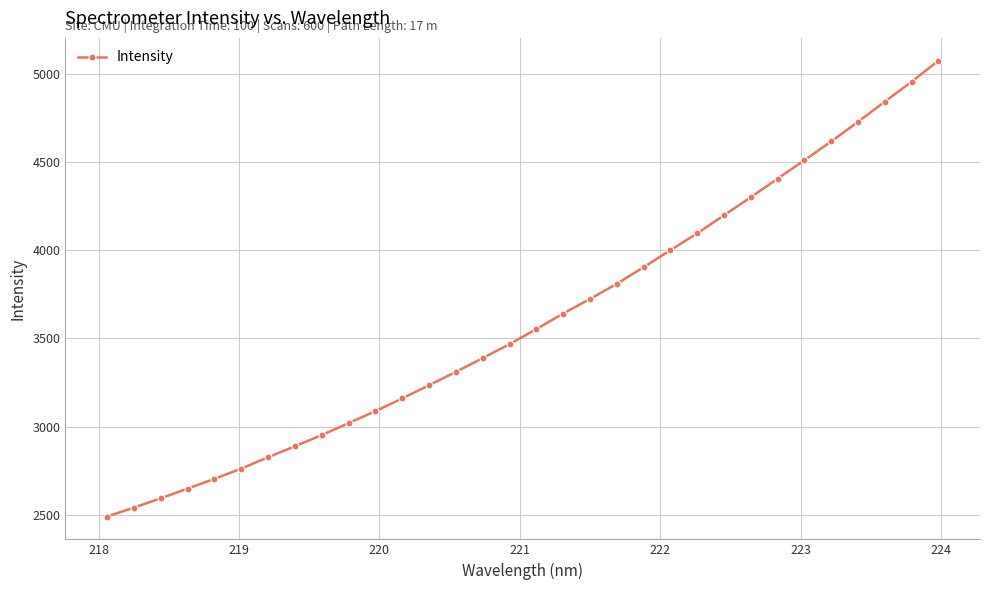

What is the maximum value shown in the chart?

5073.6